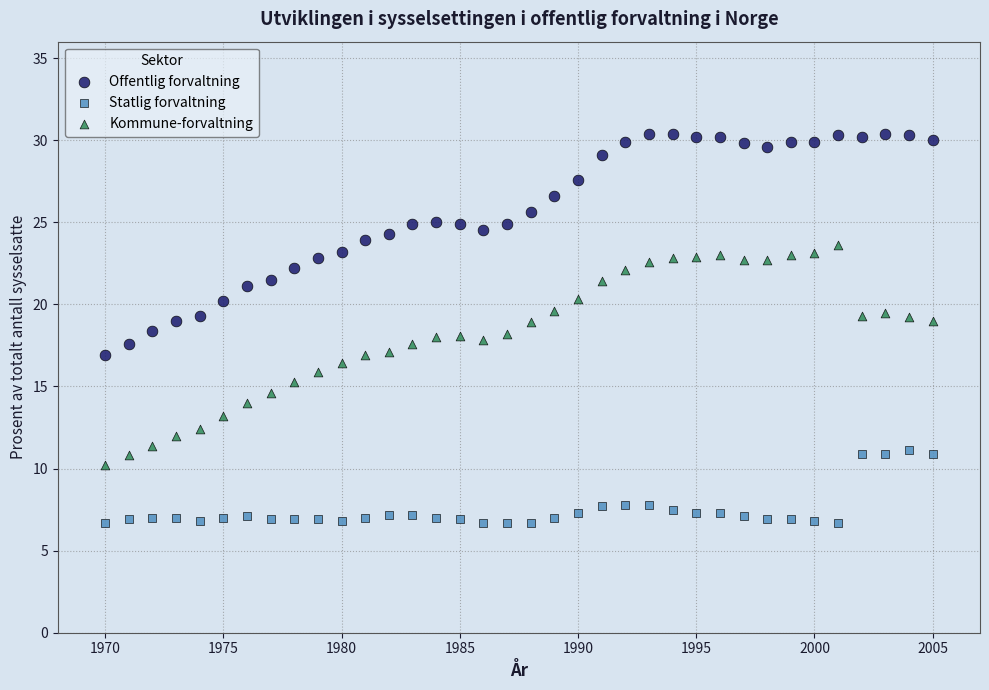

Which series contains the lowest Y value?

Statlig forvaltning